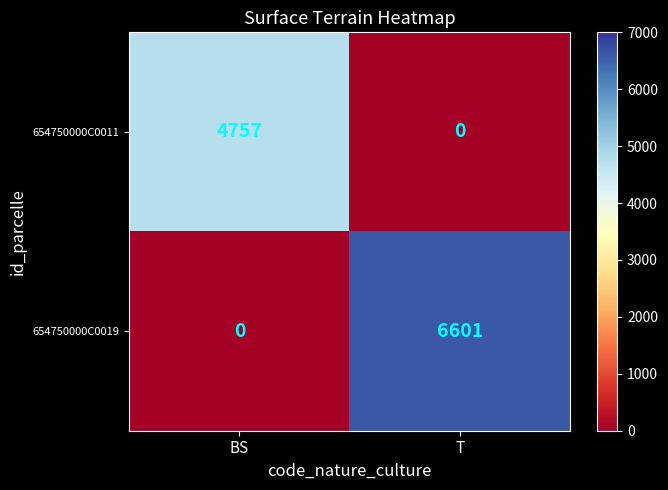

Which category has the highest value across all series?

T